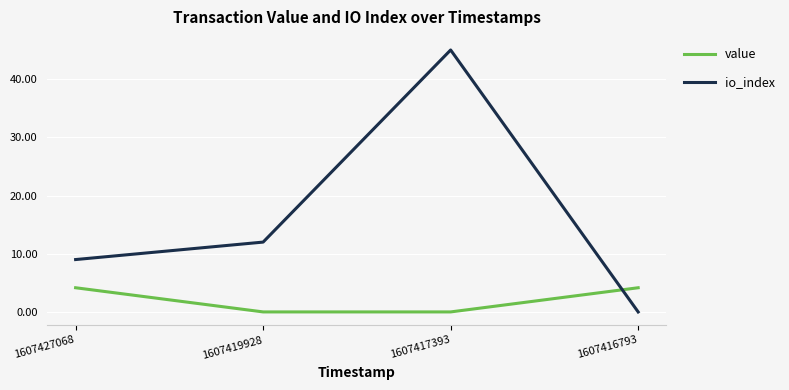

What is the difference between the second highest and second lowest values in the io_index series?

3.0